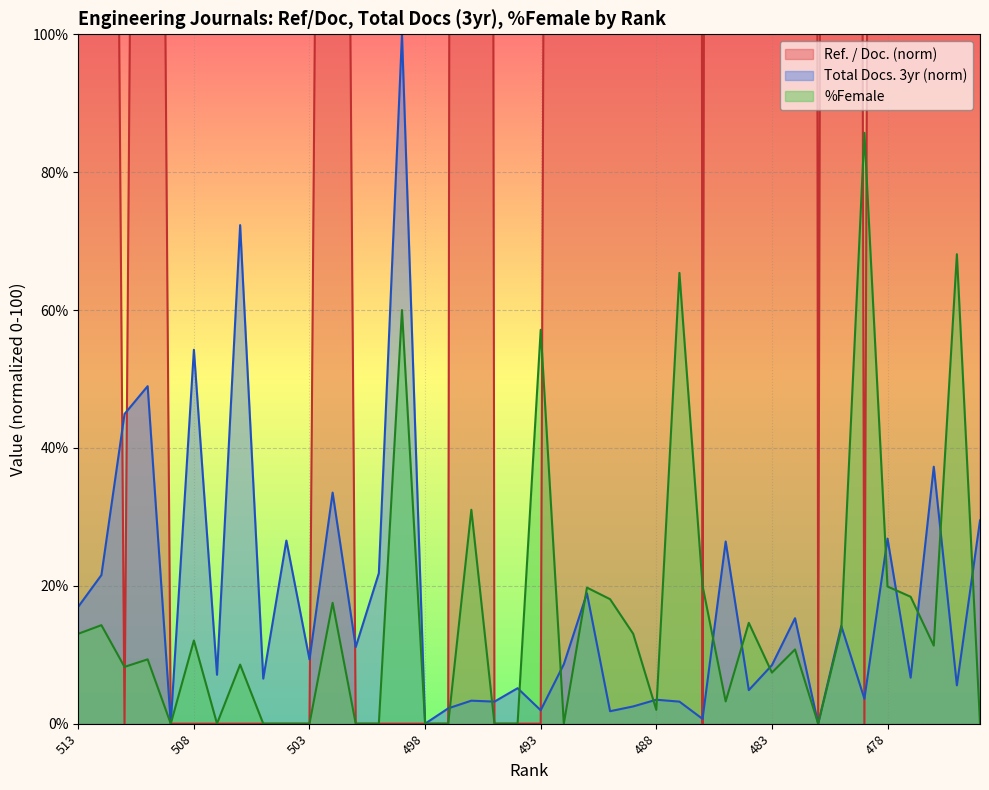

What is the value of the Ref. / Doc. point at the 30th from the left?

2608.7